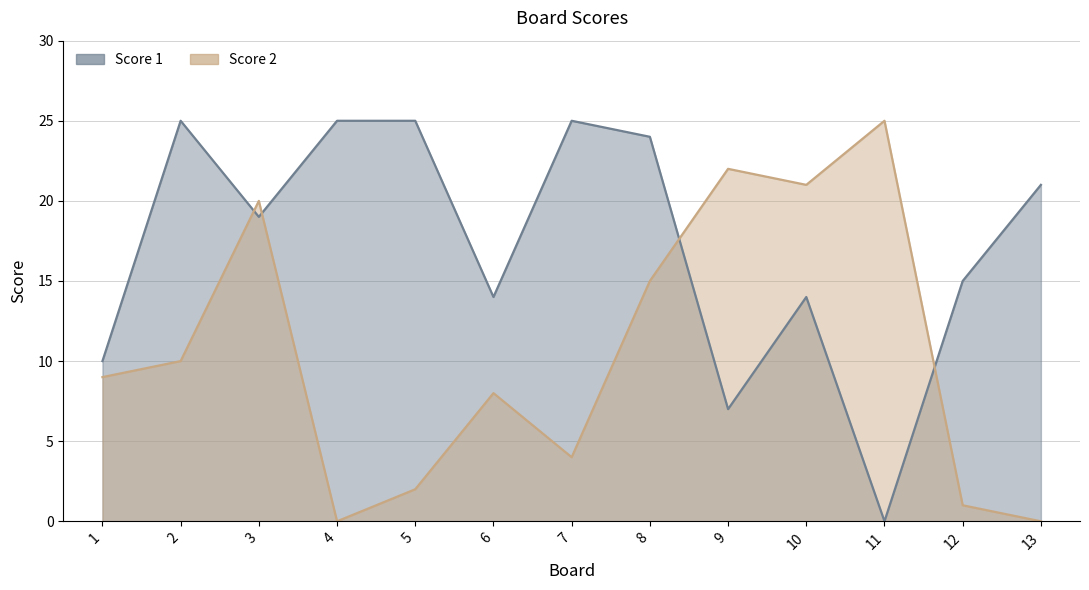

Which series has the largest total across all categories?

Score 1